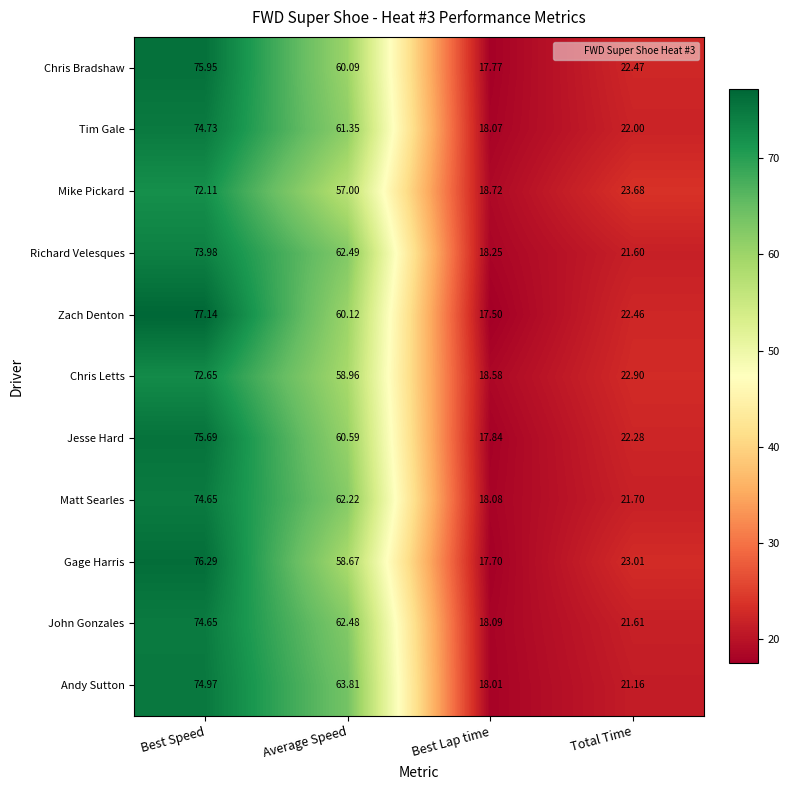

Which series has the widest spread of values?

Zach Denton